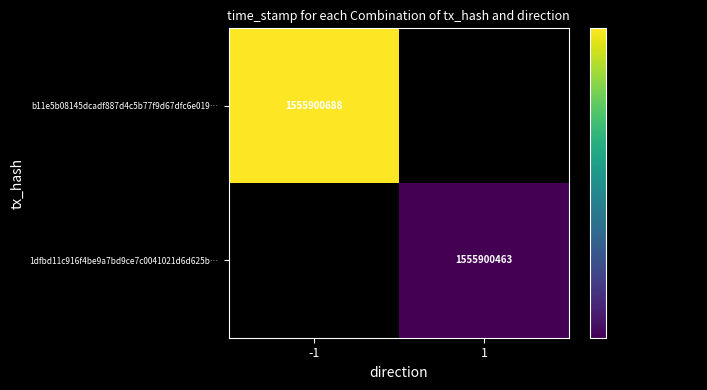

Rank the series by their average value, from lowest to highest.

1dfbd11c916f4be9a7bd9ce7c0041021d6d625b, b11e5b08145dcadf887d4c5b77f9d67dfc6e019